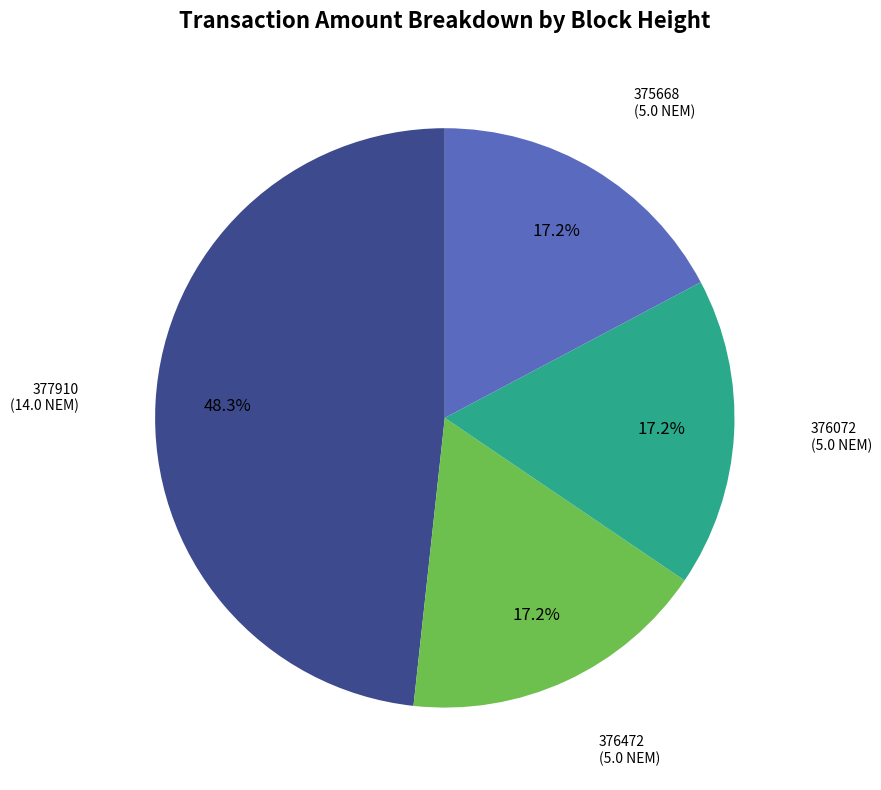

How many segments does this pie chart have?

4